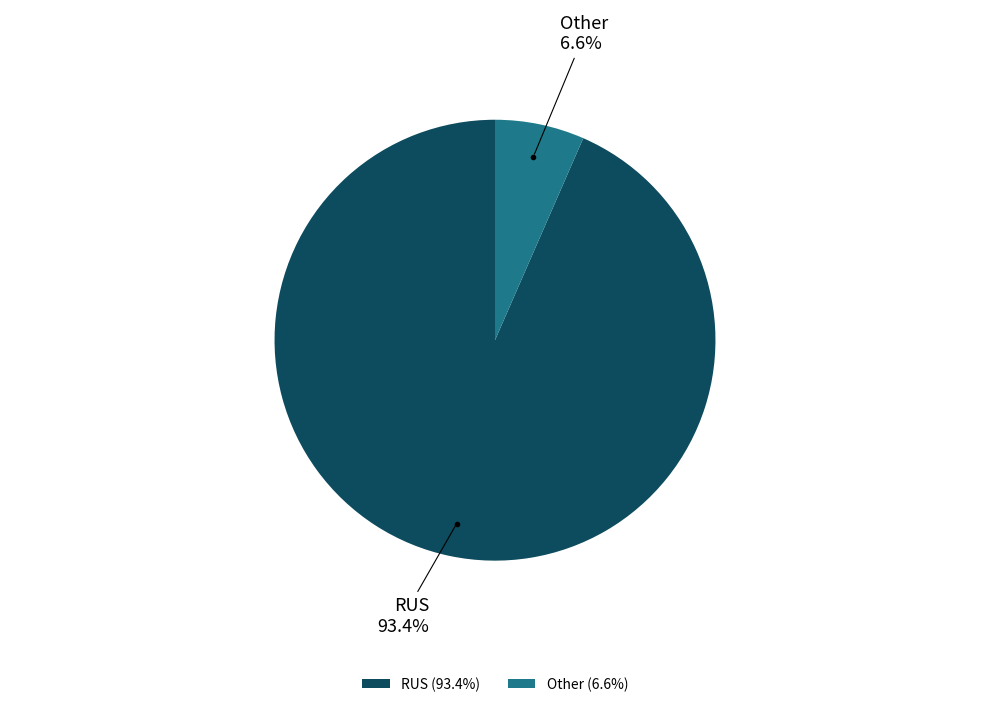

What is the ratio of the value at RUS to the value at Other?

14.2